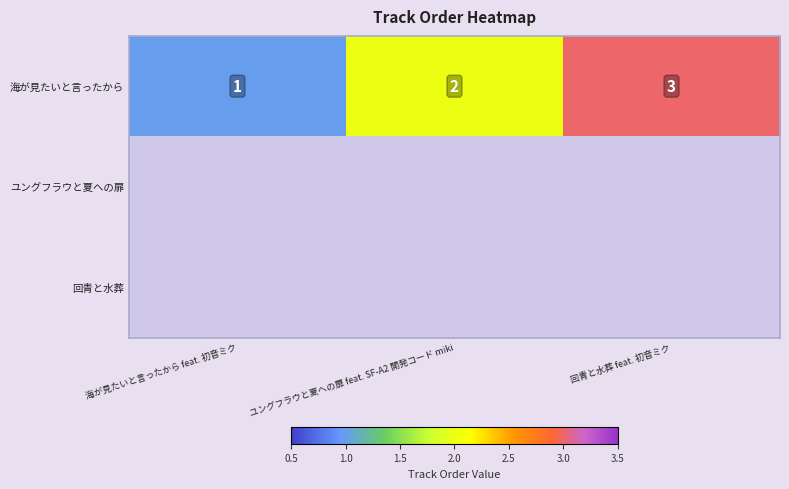

How many 海が見たいと言ったから values are between 1 and 3?

3